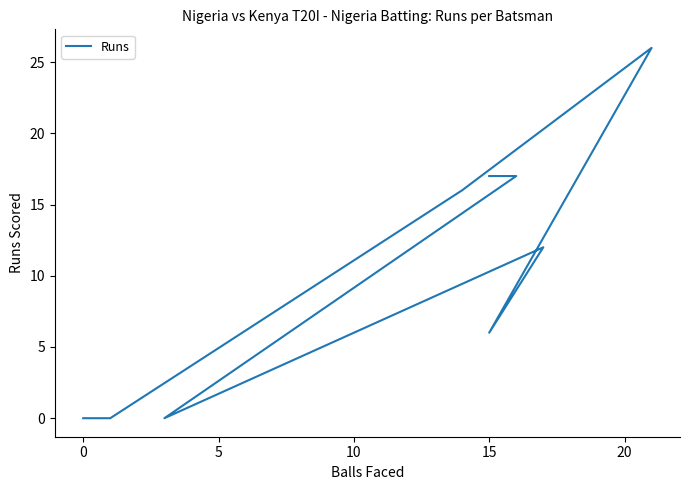

True or false: the data has more than 0 interior local peaks.

True